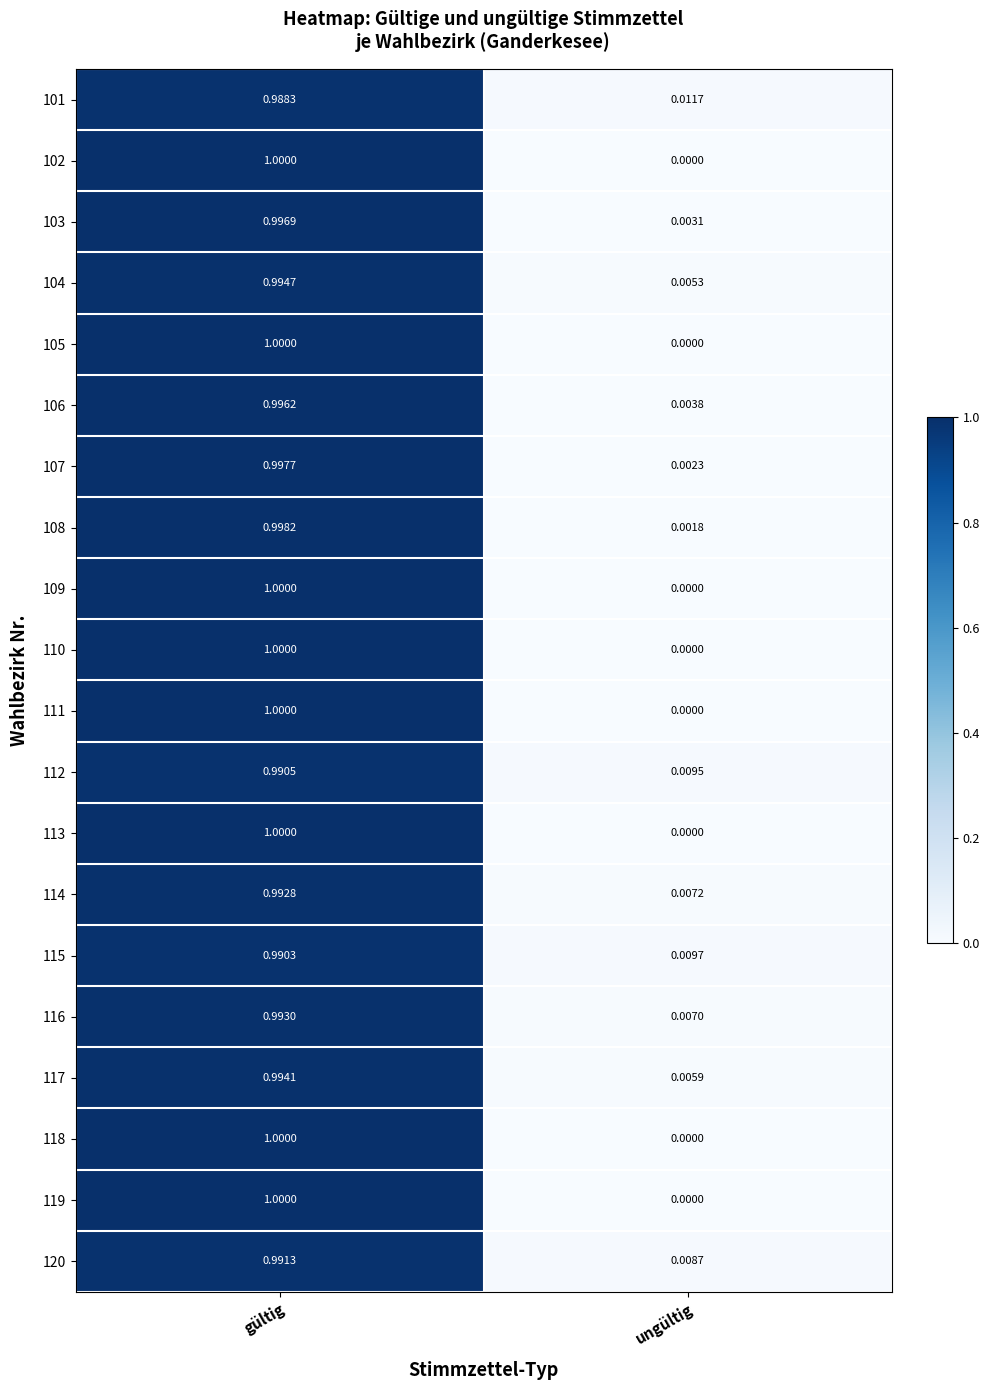

What is the total value across all series at gültig?

19.9